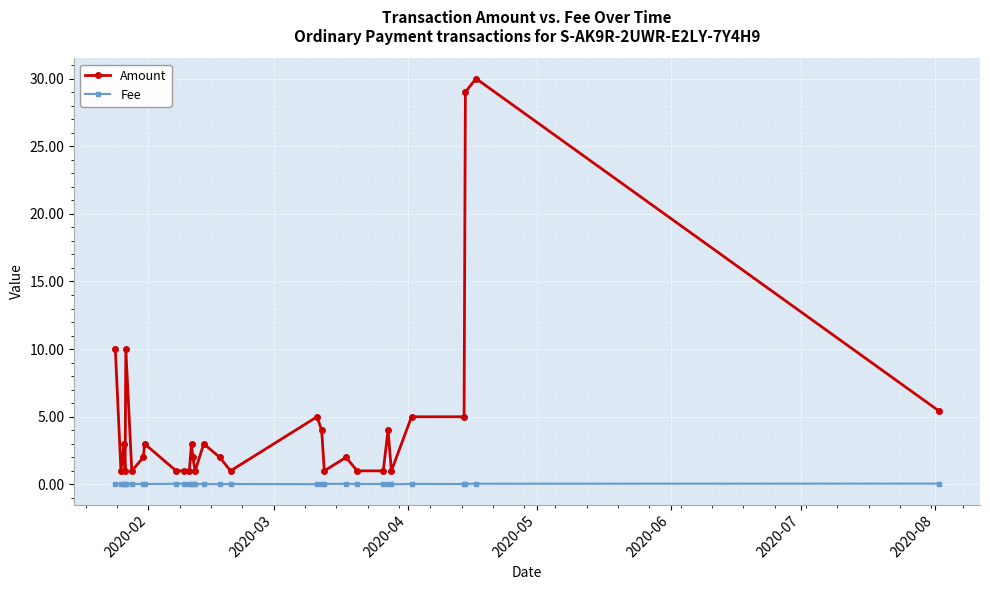

True or false: Fee and Amount cross at least once.

False